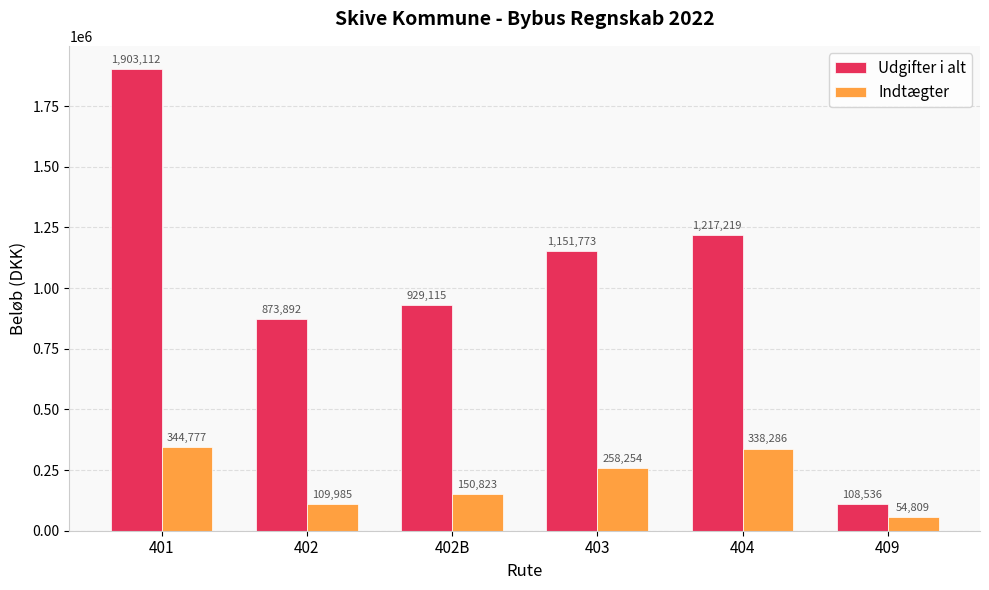

At 402B, list the series in order from largest to smallest.

Udgifter i alt, Indtægter